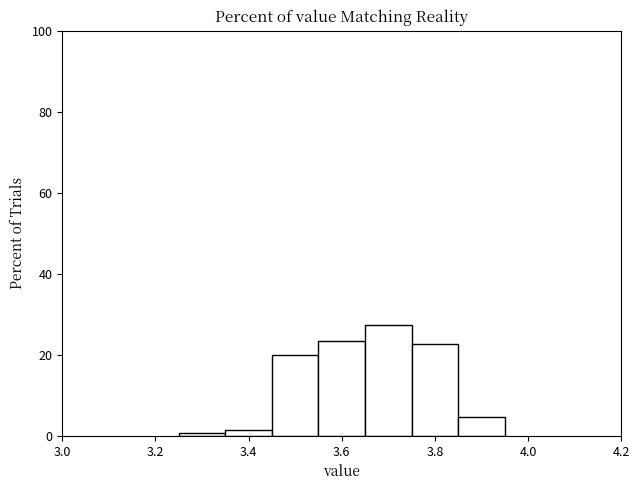

Which range on the x-axis has the tallest bar?

3.65 to 3.75